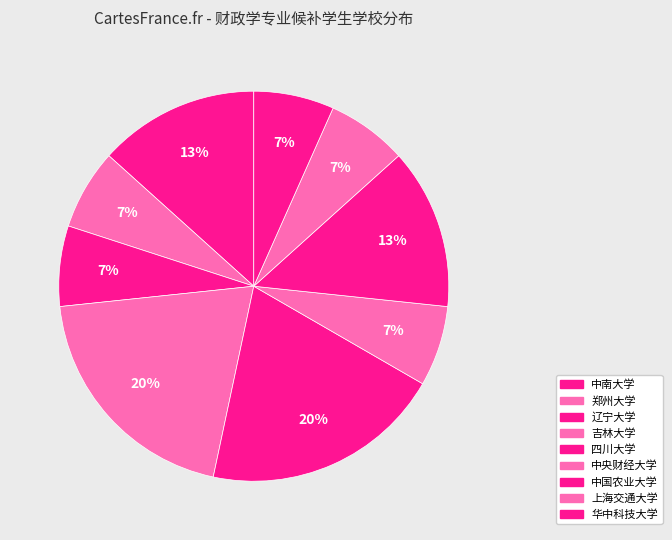

To the nearest percent, what is the difference between the largest and smallest slice percentages?

13%